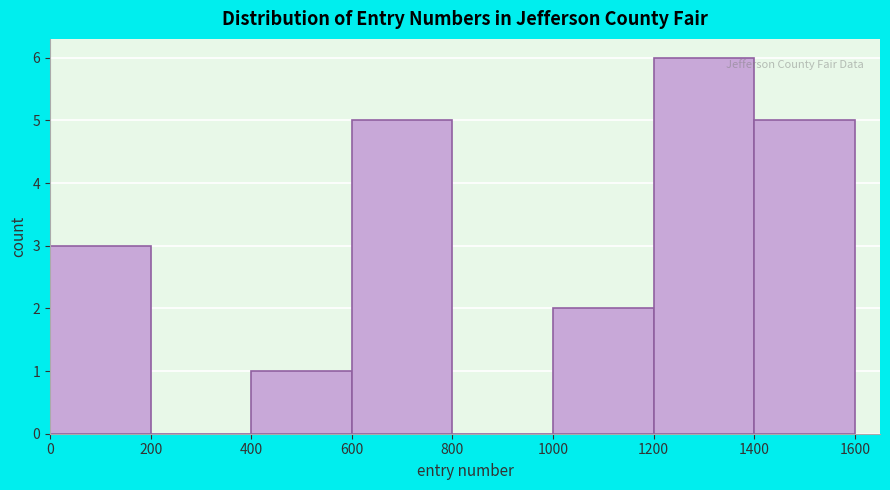

Which range on the x-axis has the tallest bar?

1200 to 1400